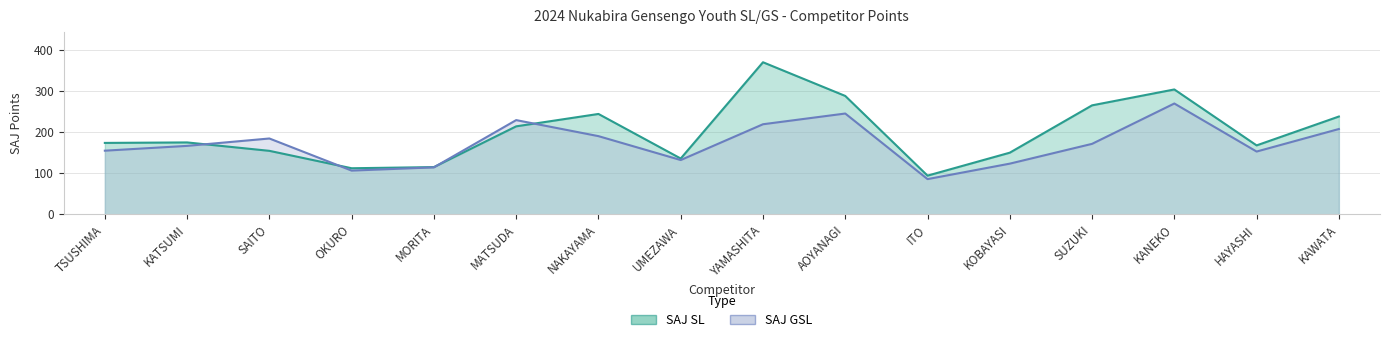

How many values in the SAJ GSL series exceed 171?

8